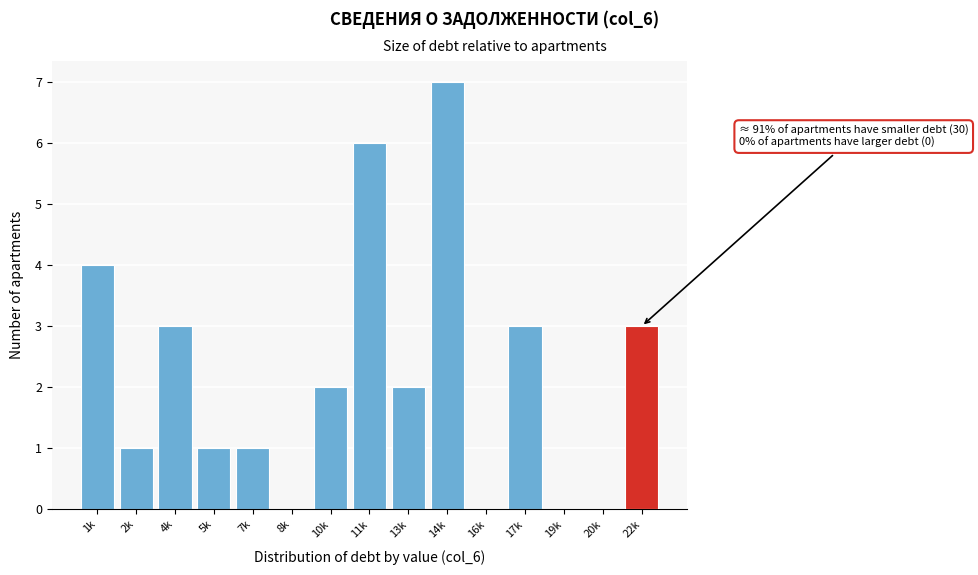

Reading left to right, extract all data points from this chart.

1k=4	2k=1	4k=3	5k=1	7k=1	8k=0	10k=2	11k=6	13k=2	14k=7	16k=0	17k=3	19k=0	20k=0	22k=3